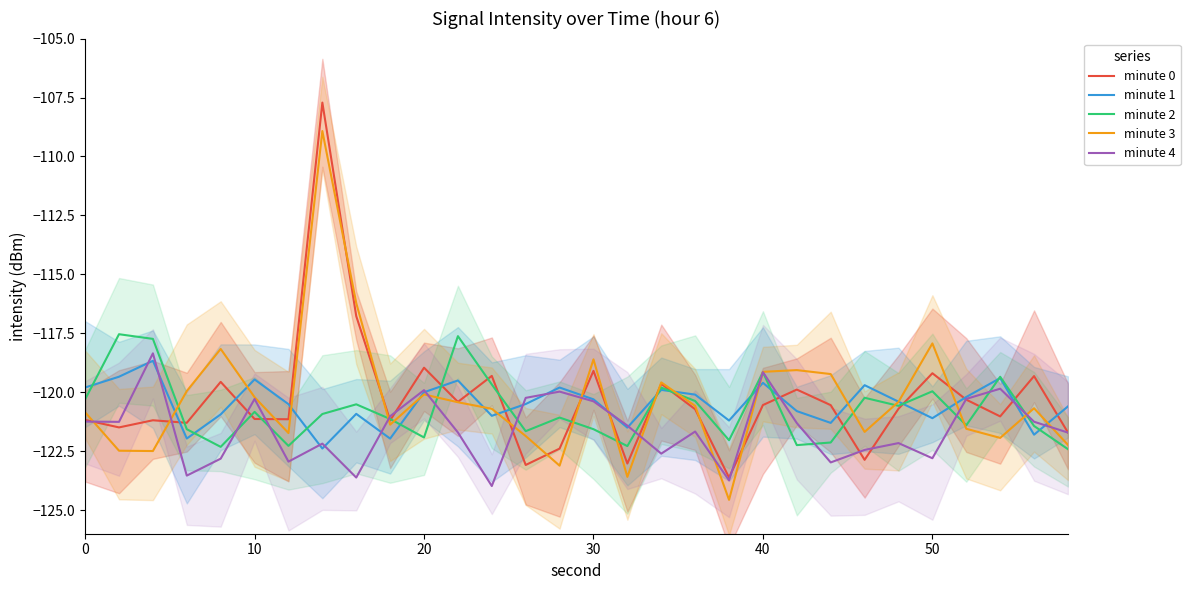

What is the minimum value shown in the chart?

-124.6